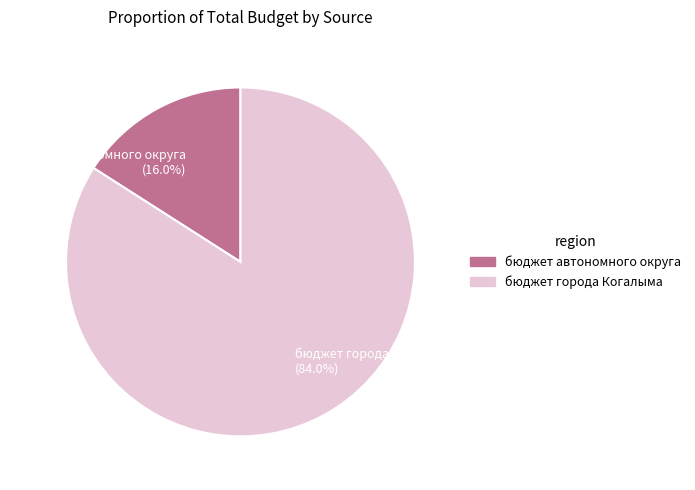

Combined, do бюджет города Когалыма (84.0%) and бюджет автономного округа (16.0%) account for over 50%?

Yes